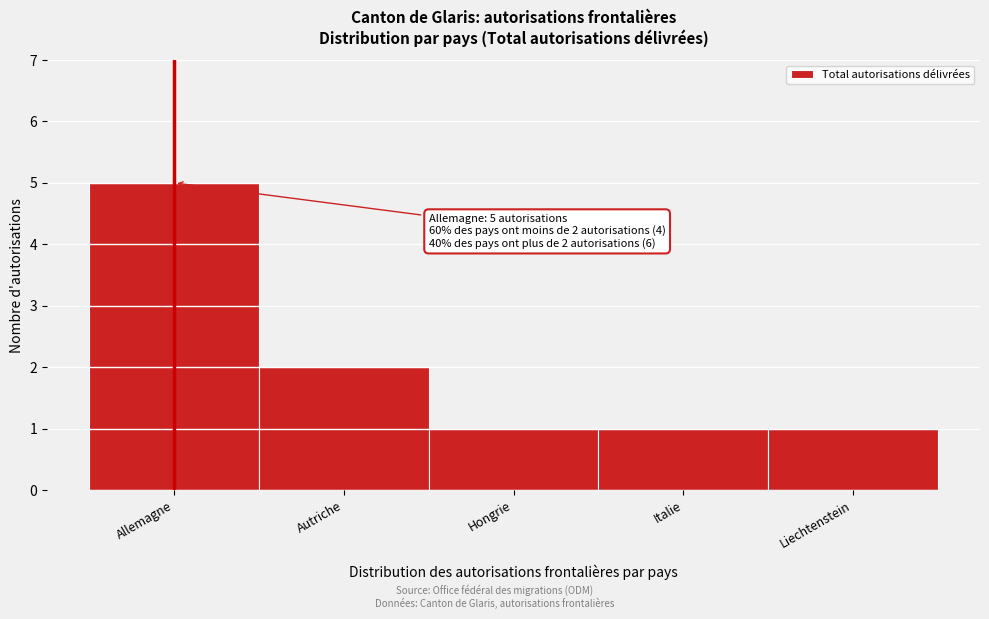

Reading left to right, extract all data points from this chart.

Allemagne=5	Autriche=2	Hongrie=1	Italie=1	Liechtenstein=1